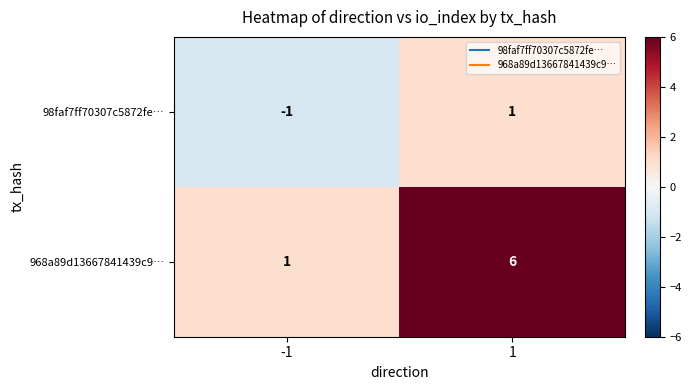

Between -1 and 1, which series saw the biggest shift?

968a89d13667841439c9…